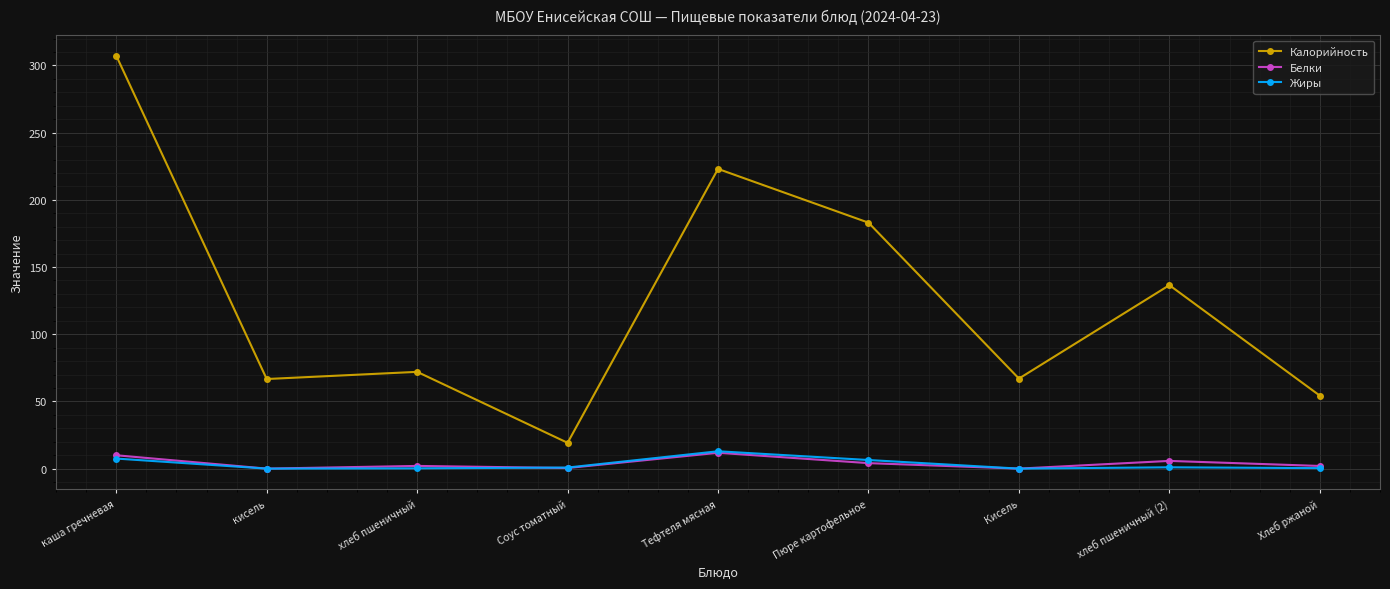

True or false: Жиры has more than 0 points higher than both neighbors.

True